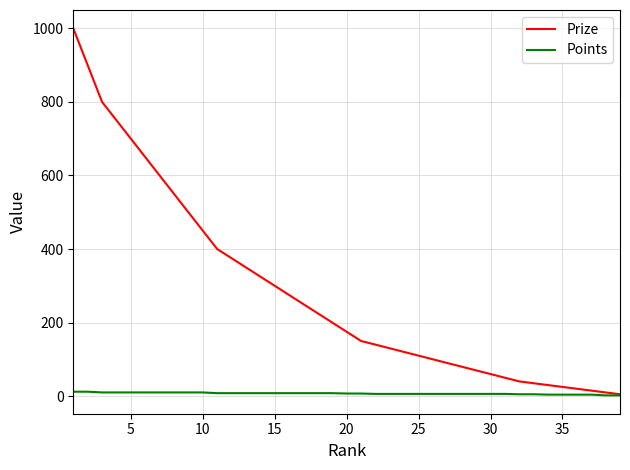

Count the number of data series in this chart.

2